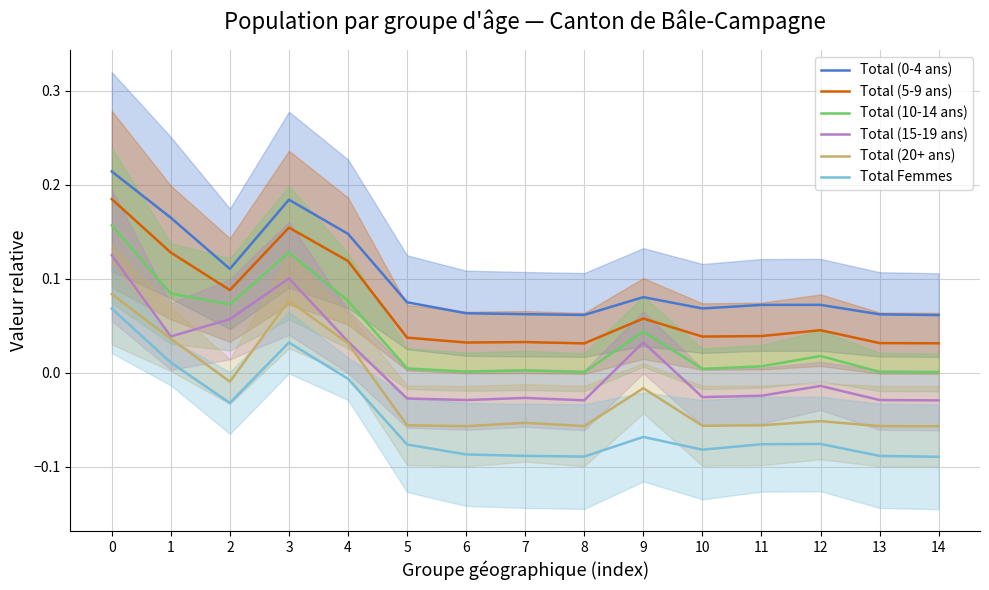

What are all the series names shown in the legend?

Total (0-4 ans), Total (5-9 ans), Total (10-14 ans), Total (15-19 ans), Total (20+ ans), Total Femmes